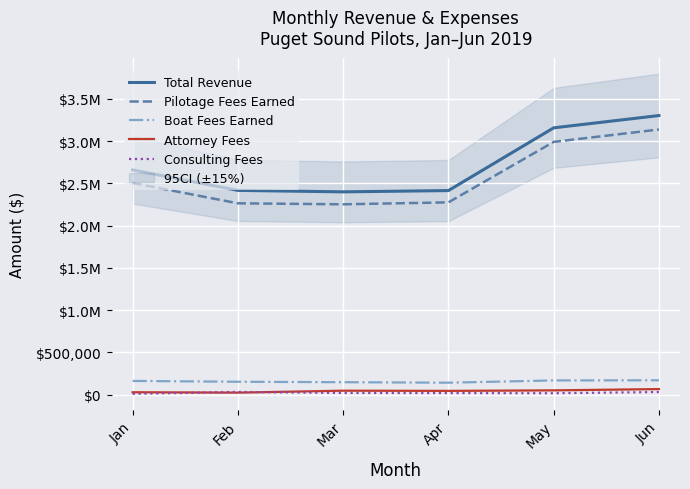

What is the greatest value displayed?

3303787.2